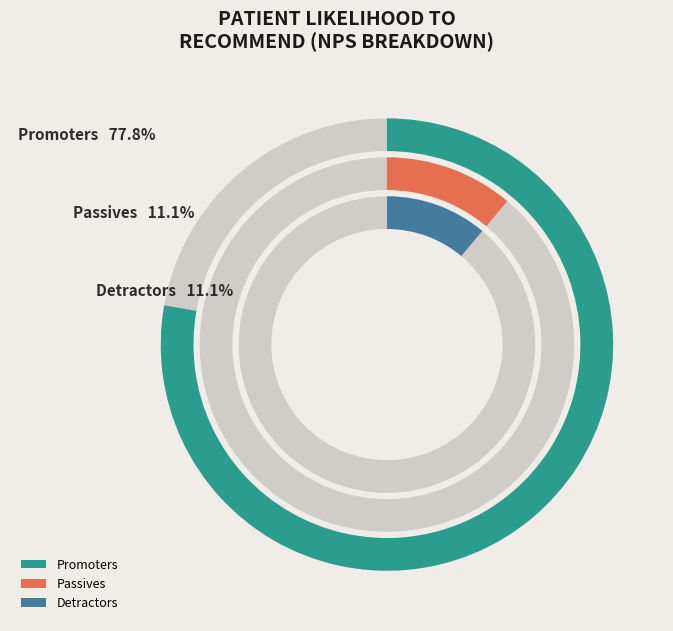

Count the number of slices in the pie.

3